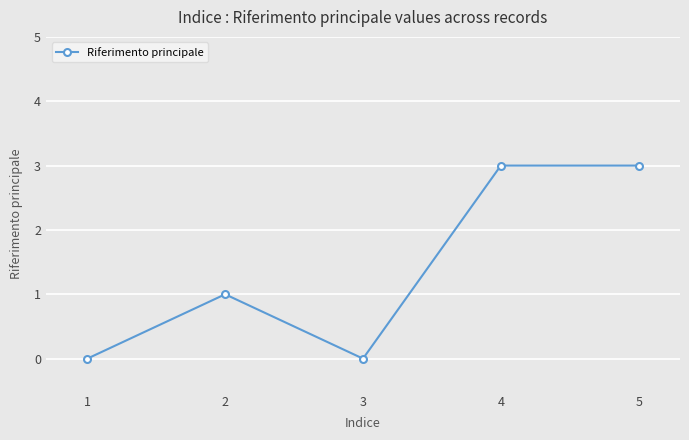

What is the maximum value shown in the chart?

3